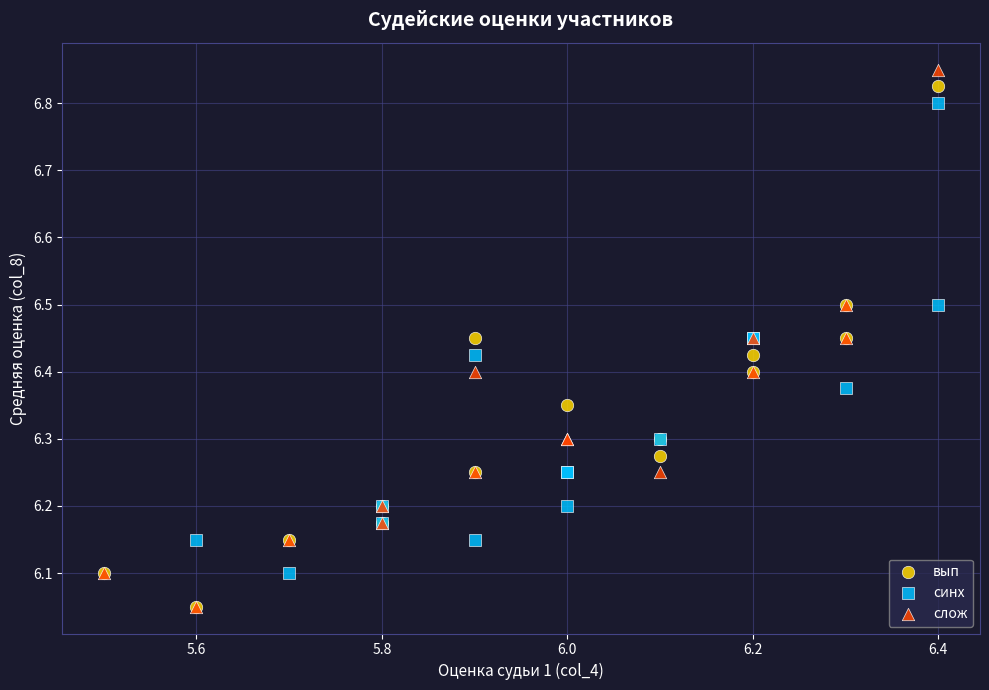

Which series has the largest Y range (max minus min)?

слож